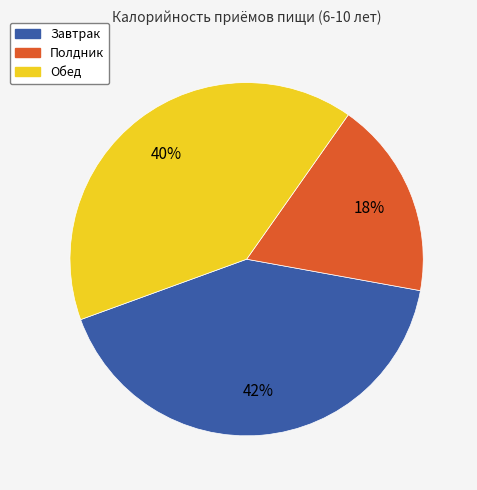

Between Обед and Завтрак, which is larger?

Завтрак